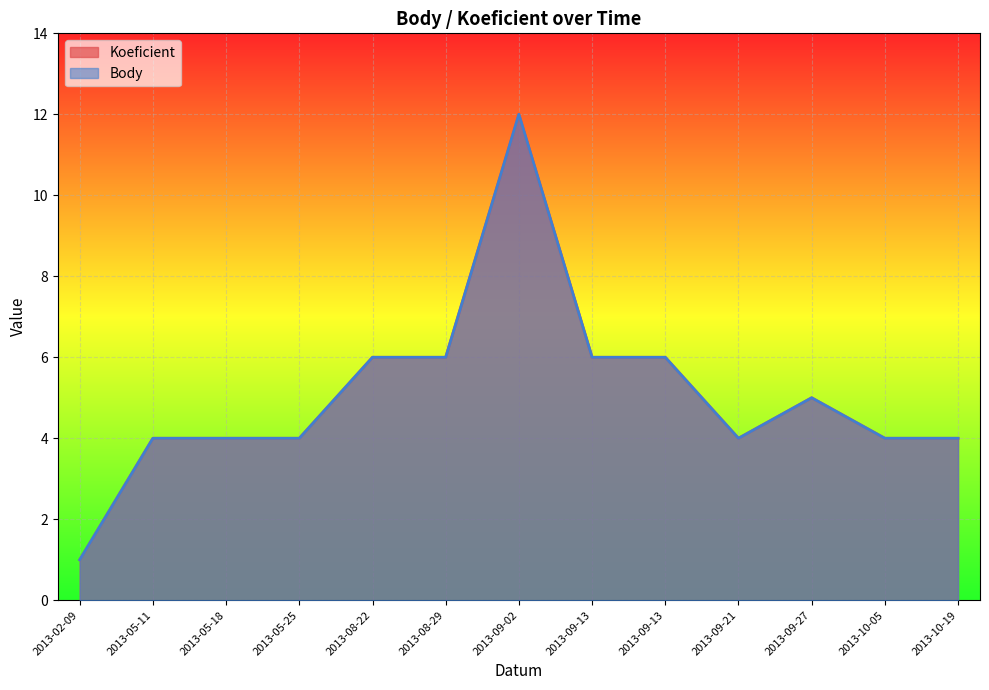

Reading left to right, list all the values displayed in this chart.

Koeficient: 2013-02-09=1	2013-05-11=4	2013-05-18=4	2013-05-25=4	2013-08-22=6	2013-08-29=6	2013-09-02=12	2013-09-13=6	2013-09-13=6	2013-09-21=4	2013-09-27=5	2013-10-05=4	2013-10-19=4
Body: 2013-02-09=1	2013-05-11=4	2013-05-18=4	2013-05-25=4	2013-08-22=6	2013-08-29=6	2013-09-02=12	2013-09-13=6	2013-09-13=6	2013-09-21=4	2013-09-27=5	2013-10-05=4	2013-10-19=4